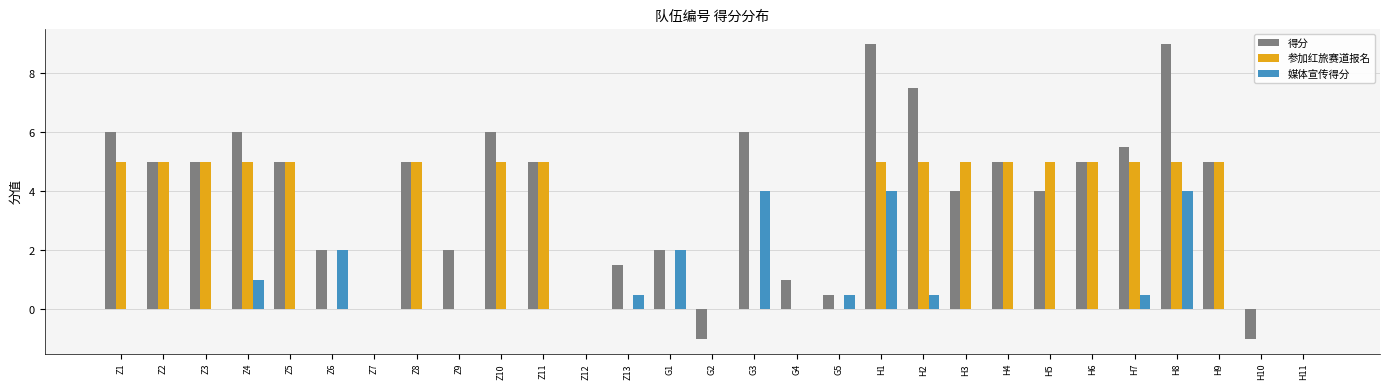

Is the value of 得分 at G3 greater than the value of 参加红旅赛道报名 at G2?

Yes